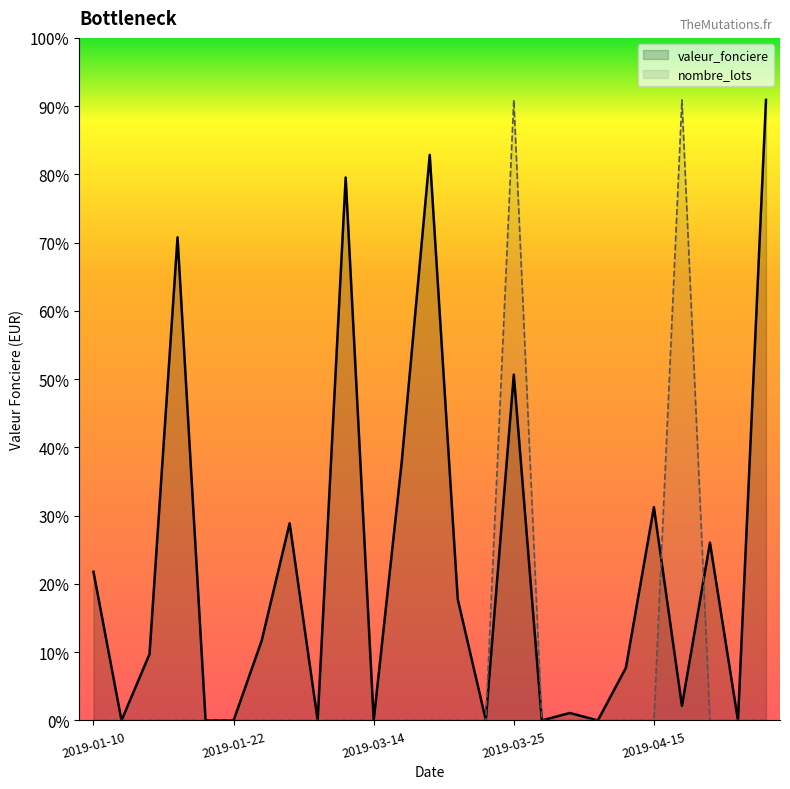

How many lines are shown in the chart?

2